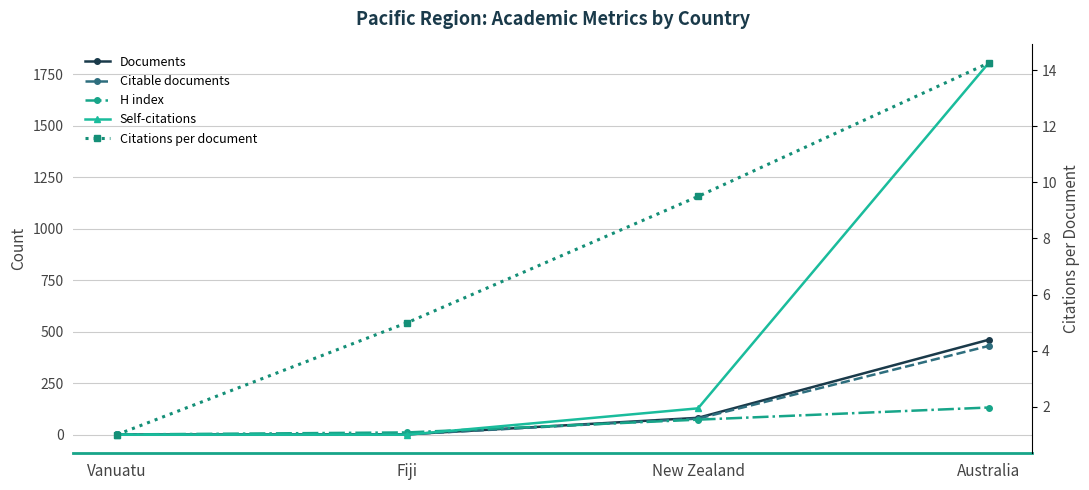

What is the sum of all Documents values?

546.0